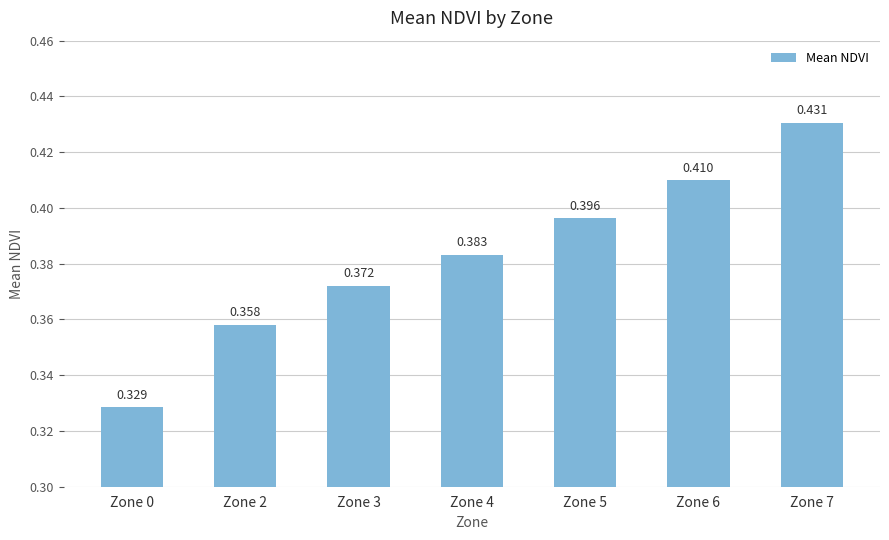

At which category does the chart reach its peak across all series?

Zone 7